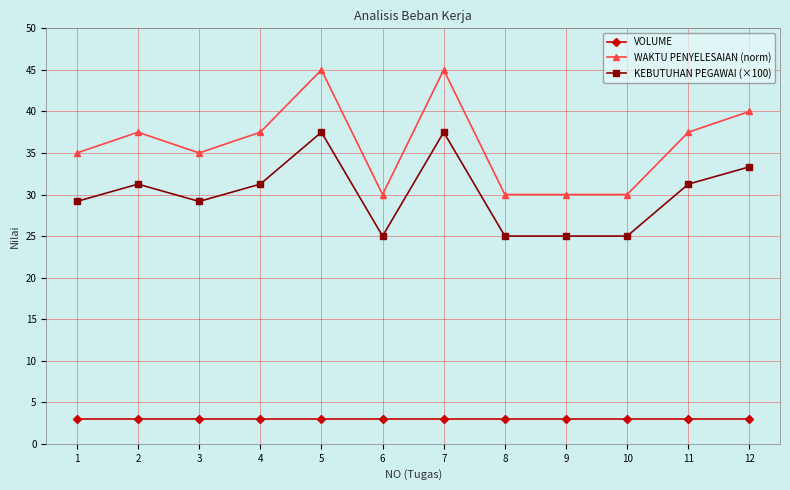

At how many categories does at least one series exceed 32?

8